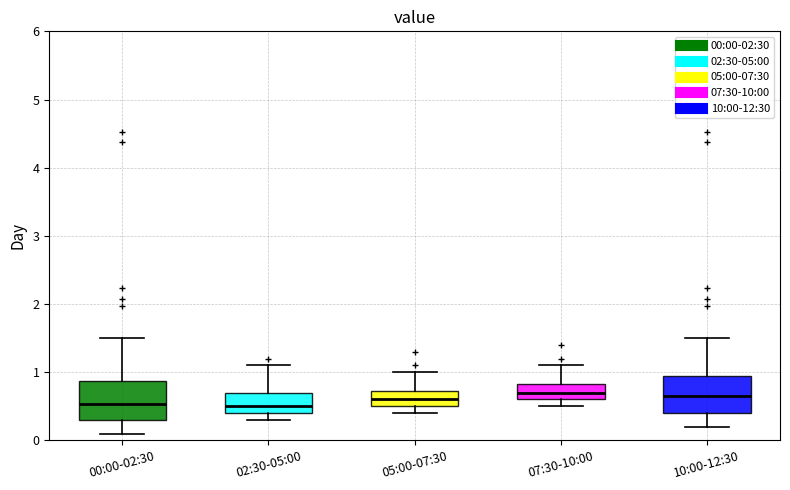

Reading left to right, read every box against the y-axis: the position of its median line, the range the box covers, and the ends of its whiskers. The values are not printed on the chart, so give them approximately, as read against the axis.

00:00-02:30: median 0.5, box 0.3 to 0.9, whiskers 0.1 to 1.5
02:30-05:00: median 0.5, box 0.4 to 0.7, whiskers 0.3 to 1.1
05:00-07:30: median 0.6, box 0.5 to 0.7, whiskers 0.4 to 1.0
07:30-10:00: median 0.7, box 0.6 to 0.8, whiskers 0.5 to 1.1
10:00-12:30: median 0.7, box 0.4 to 0.9, whiskers 0.2 to 1.5